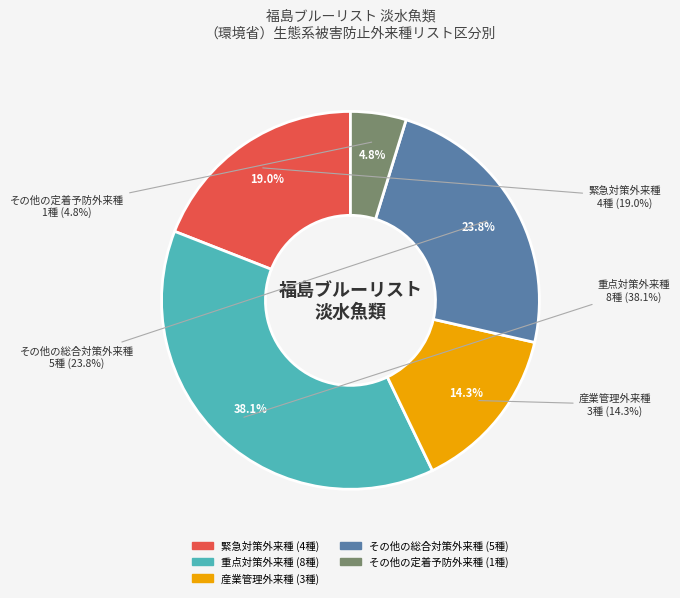

What is the largest slice in the pie chart?

重点対策外来種